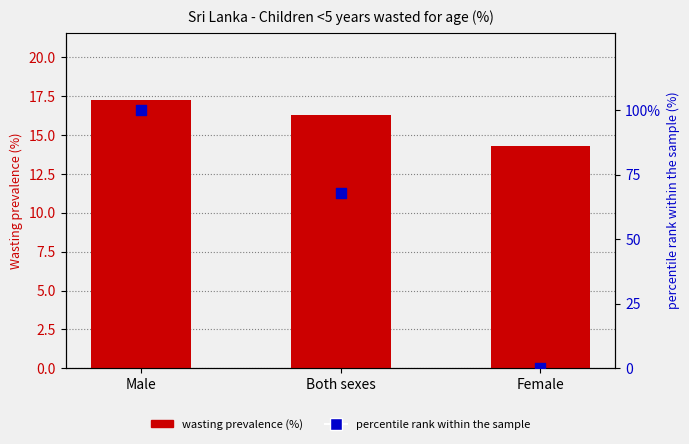

What is the total value across all series at Female?

14.3